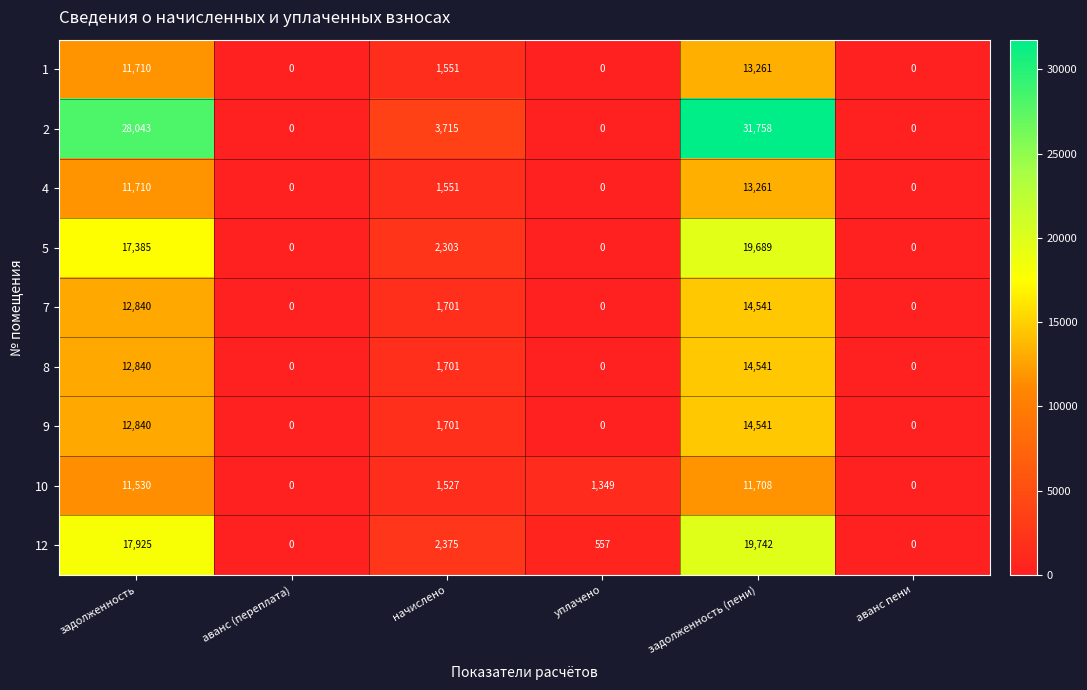

Is the value of 2 at начислено greater than the value of 8 at задолженность (пени)?

No